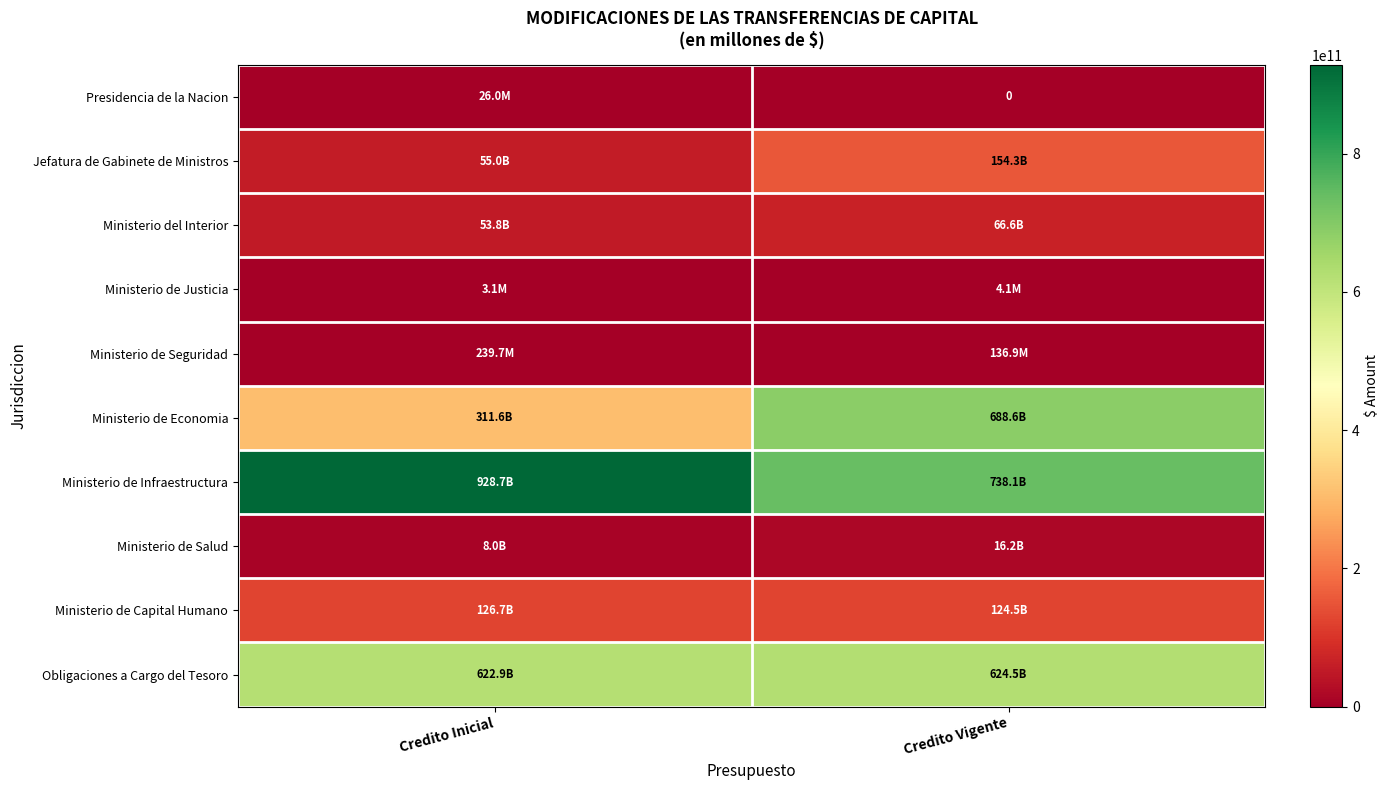

Rank the series by their maximum value, from lowest to highest.

Ministerio de Justicia, Presidencia de la Nacion, Ministerio de Seguridad, Ministerio de Salud, Ministerio del Interior, Ministerio de Capital Humano, Jefatura de Gabinete de Ministros, Obligaciones a Cargo del Tesoro, Ministerio de Economia, Ministerio de Infraestructura